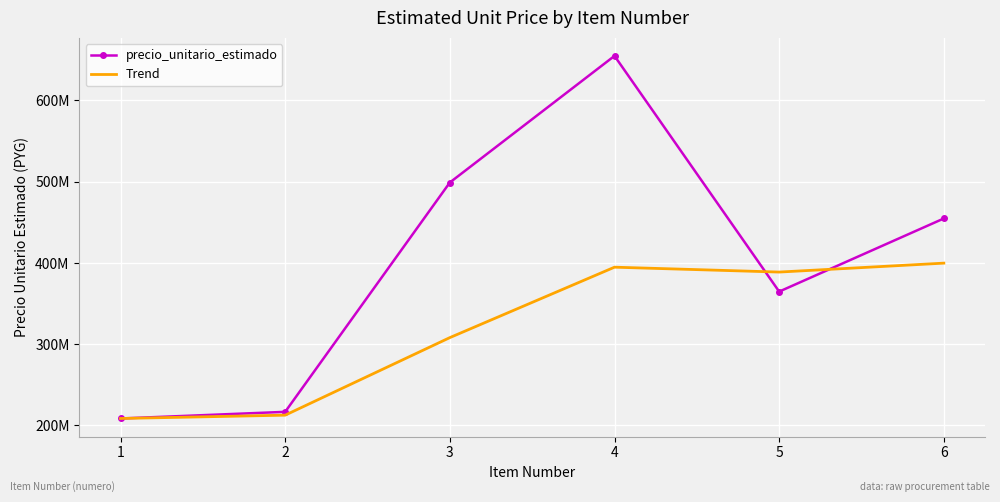

What are all the series names shown in the legend?

precio_unitario_estimado, Trend